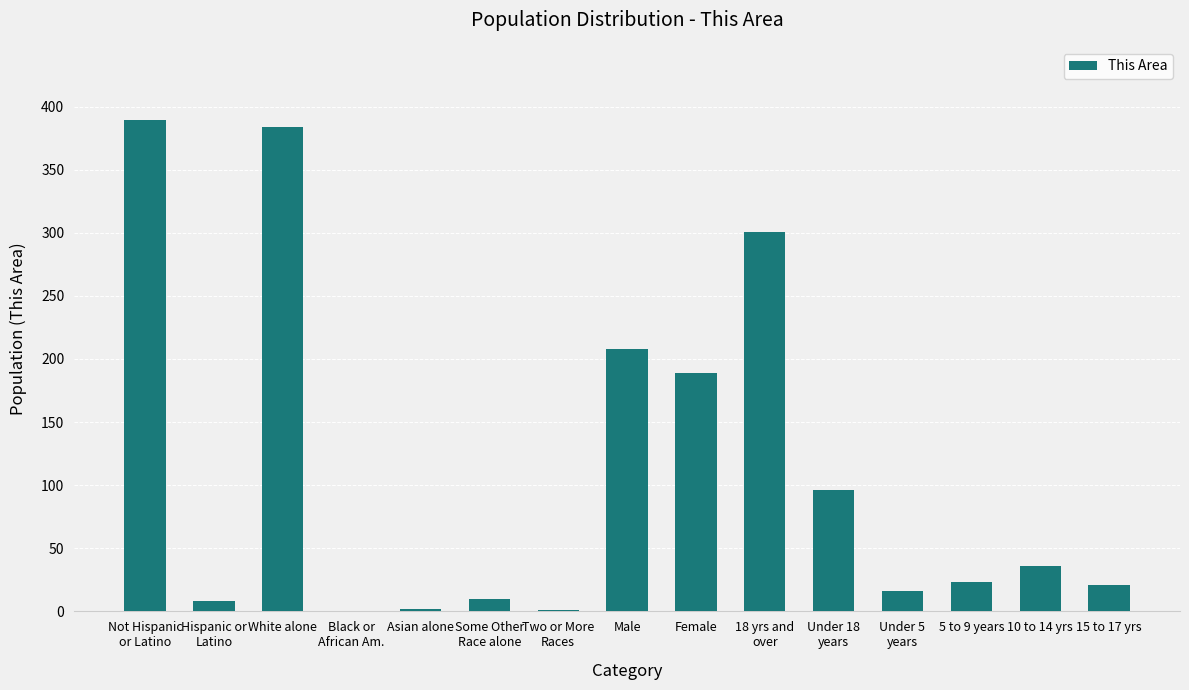

What is the greatest value displayed?

389